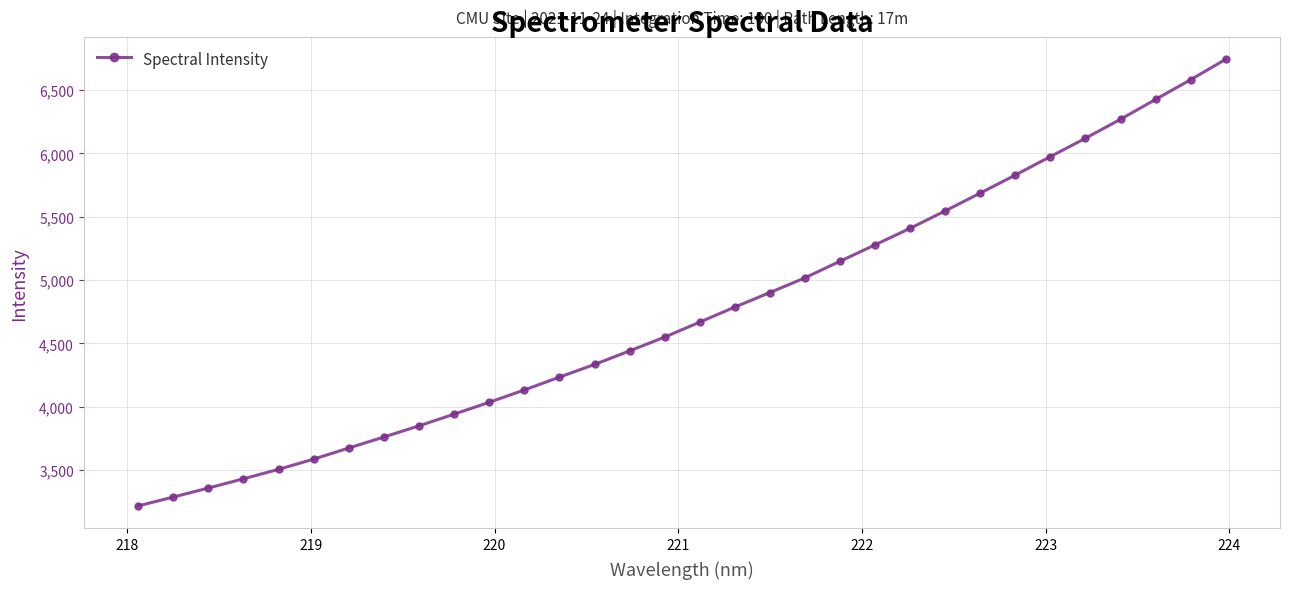

What is the minimum value shown in the chart?

3216.2